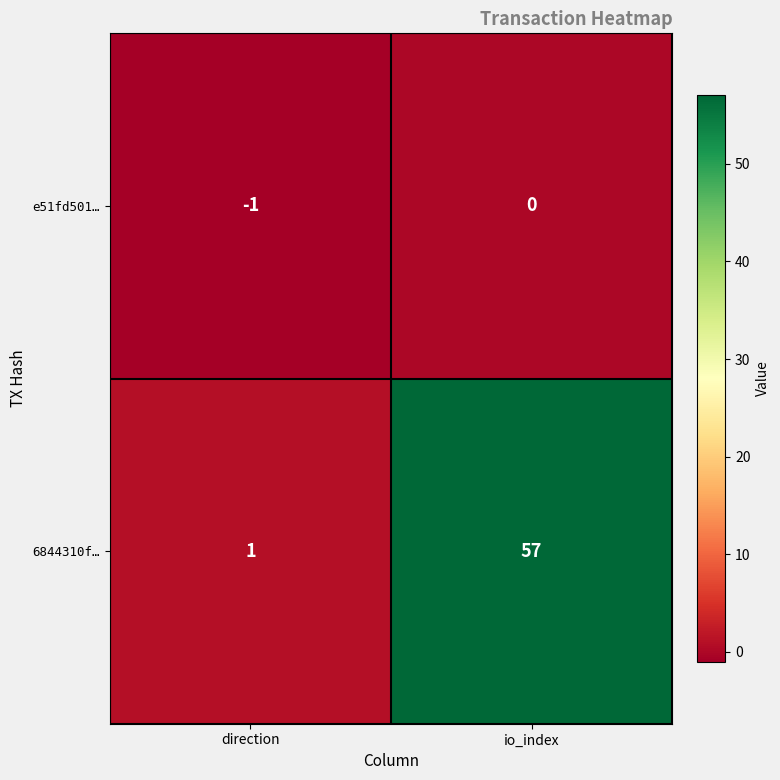

Reading left to right, transcribe all the data shown in this chart.

e51fd501…: direction=-1	io_index=0
6844310f…: direction=1	io_index=57